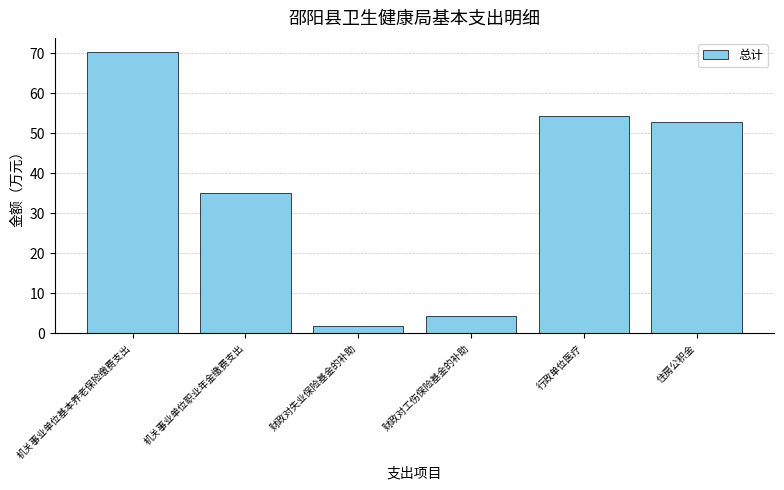

Is it true that the value at 机关事业单位基本养老保险缴费支出 is 70.3?

True